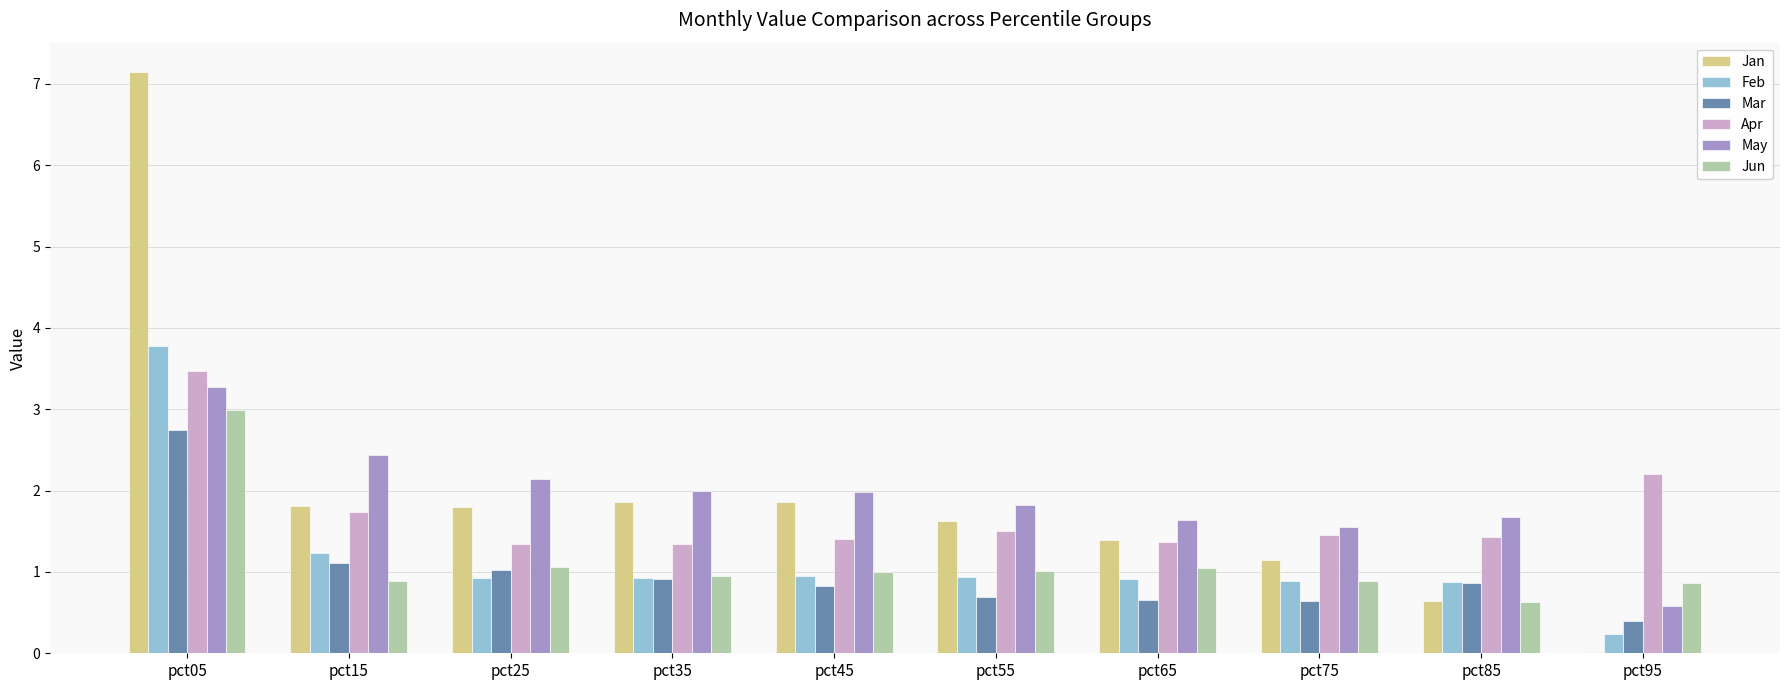

What is the sum of the May values at pct45 and pct05?

5.3